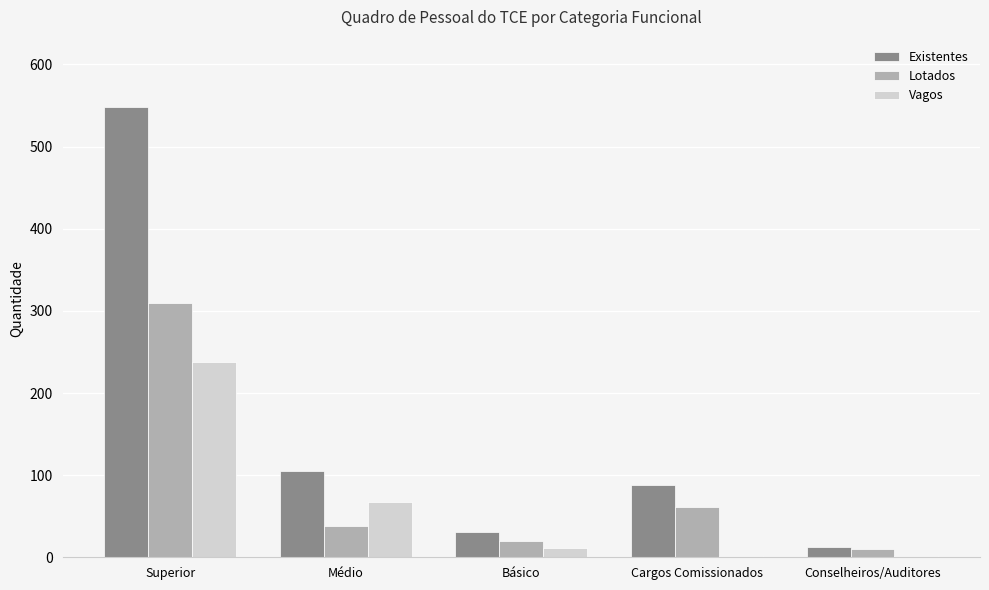

At which category is the sum across all series the highest?

Superior